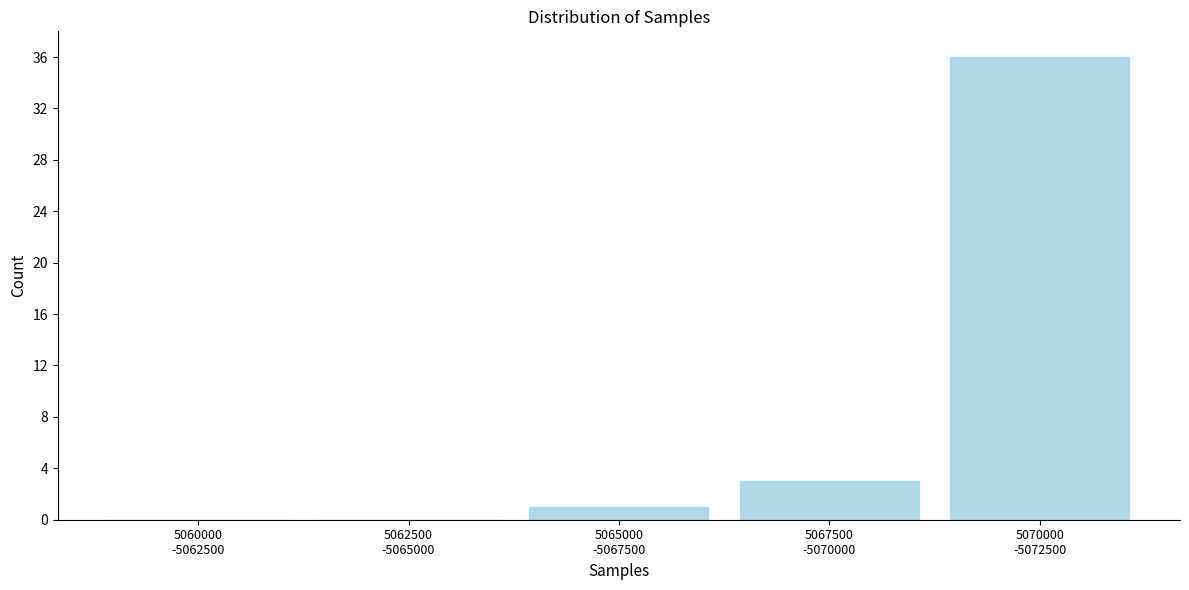

What is the sum of all values?

40